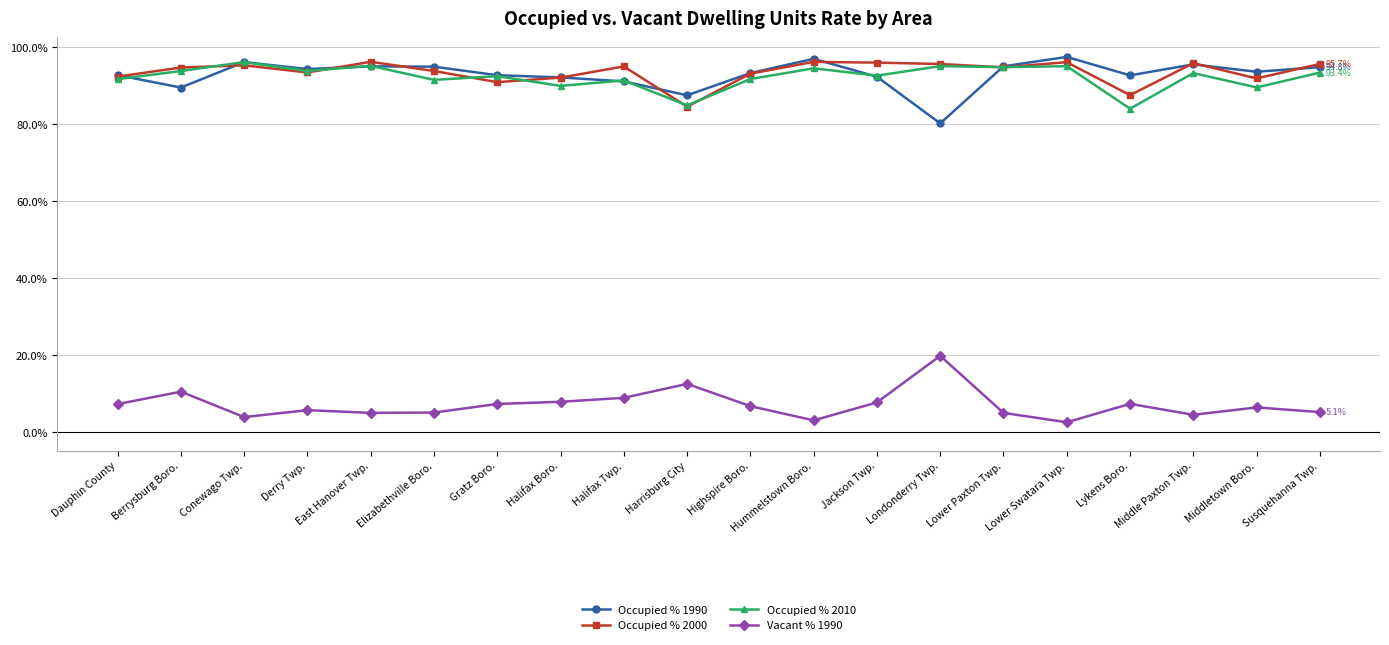

At which category does Occupied % 1990 reach its first local valley?

Berrysburg Boro.